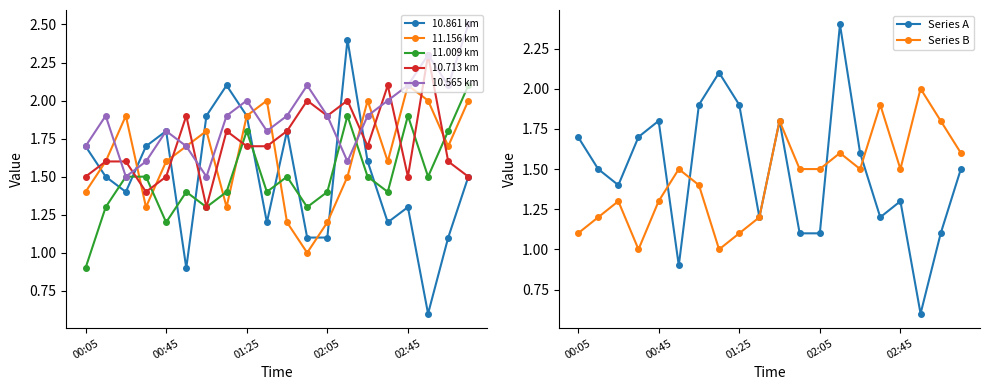

True or false: 10.418 has more than 0 points higher than both neighbors.

True